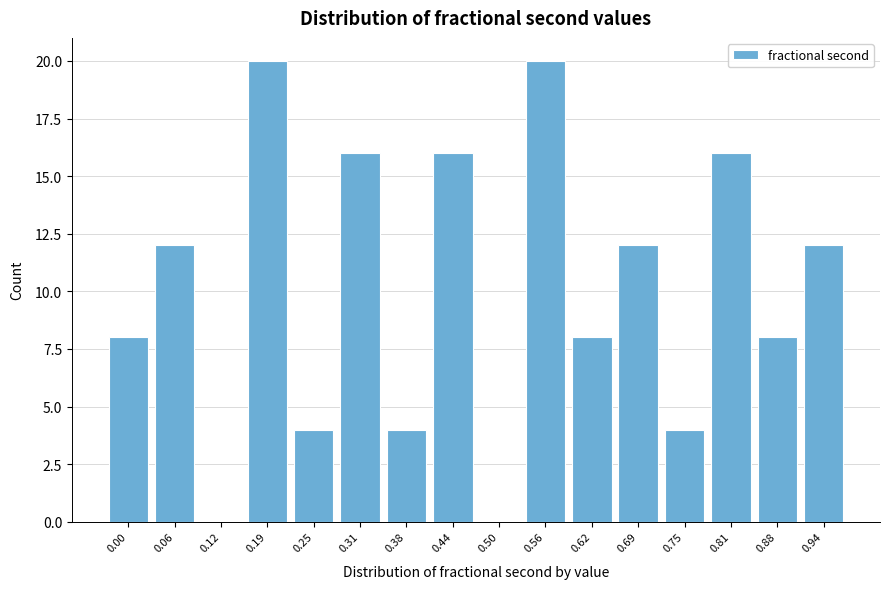

Reading left to right, list all the values displayed in this chart.

0.00=8	0.06=12	0.12=0	0.19=20	0.25=4	0.31=16	0.38=4	0.44=16	0.50=0	0.56=20	0.62=8	0.69=12	0.75=4	0.81=16	0.88=8	0.94=12